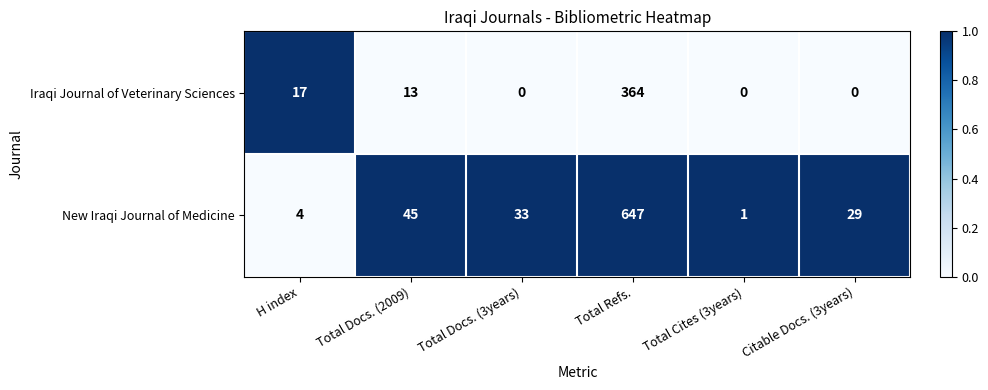

List the series in order of their peak value, highest first.

New Iraqi Journal of Medicine, Iraqi Journal of Veterinary Sciences